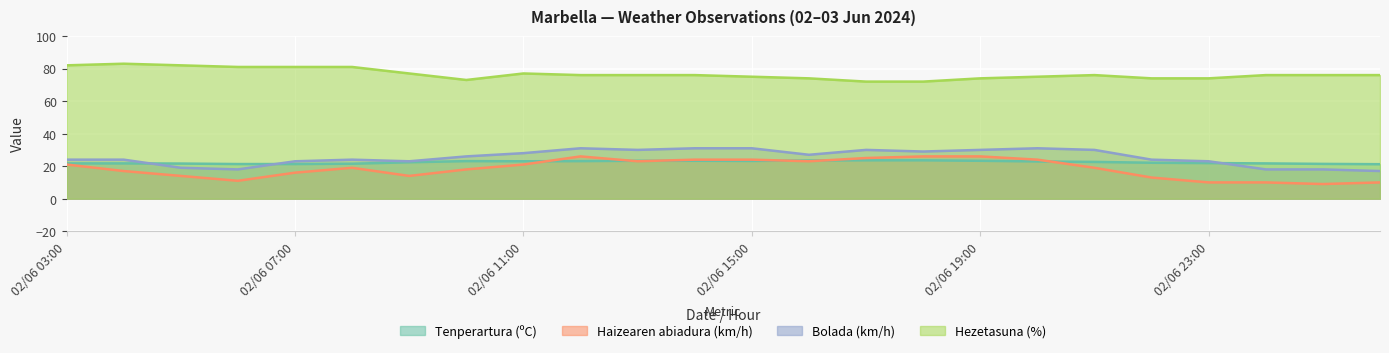

What is the minimum value shown in the chart?

9.0